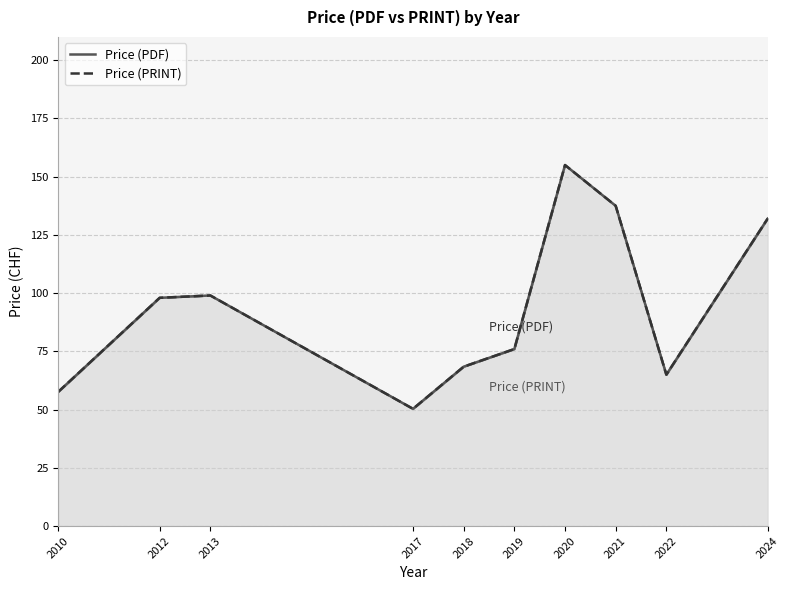

What is the sum of all Price (PDF) values?

938.9